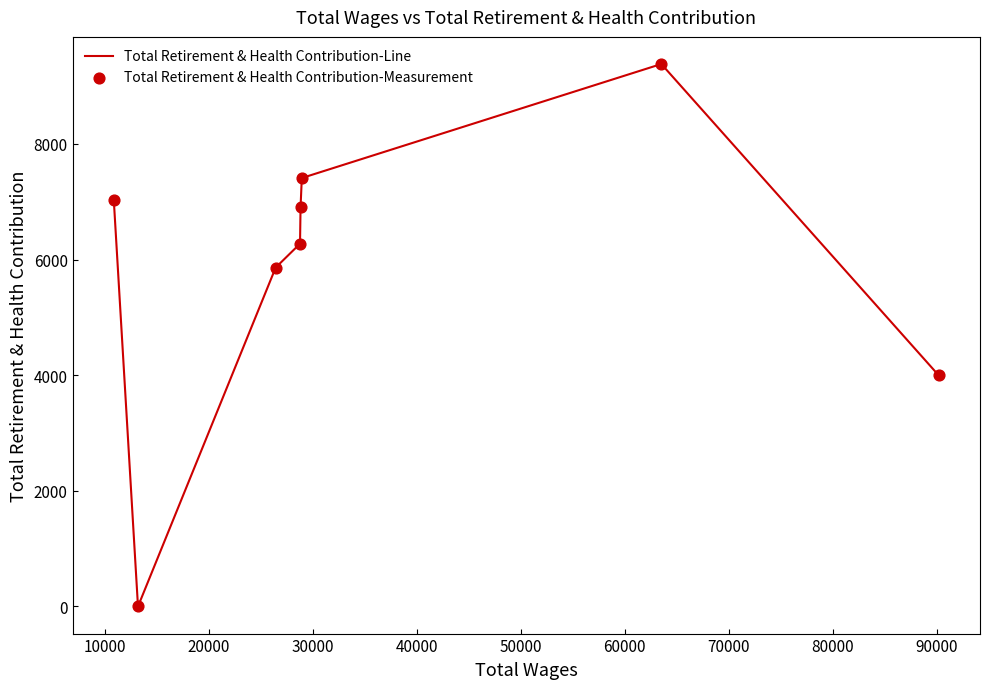

True or false: the data has more than 0 interior local peaks.

True